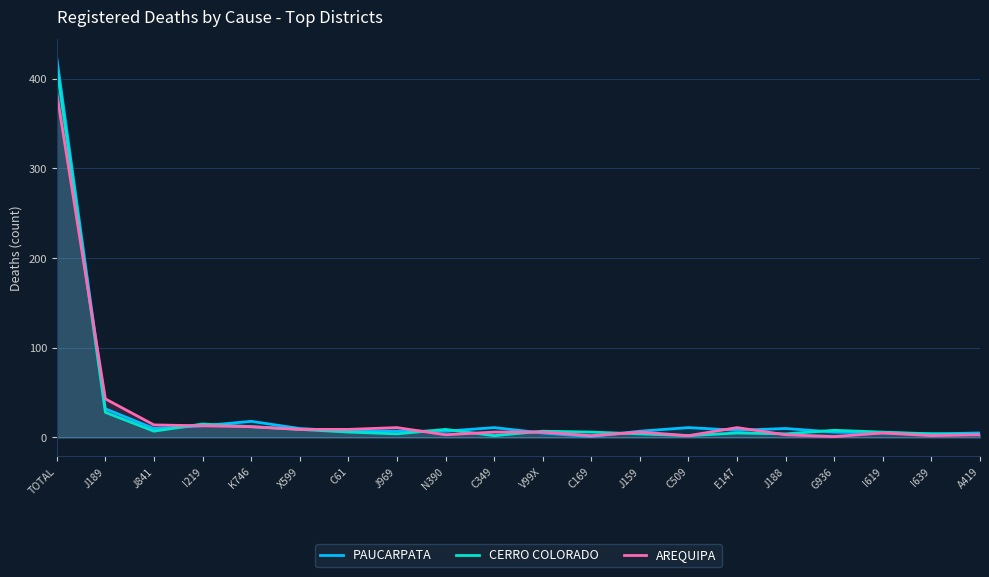

At which category does the chart reach its peak across all series?

TOTAL